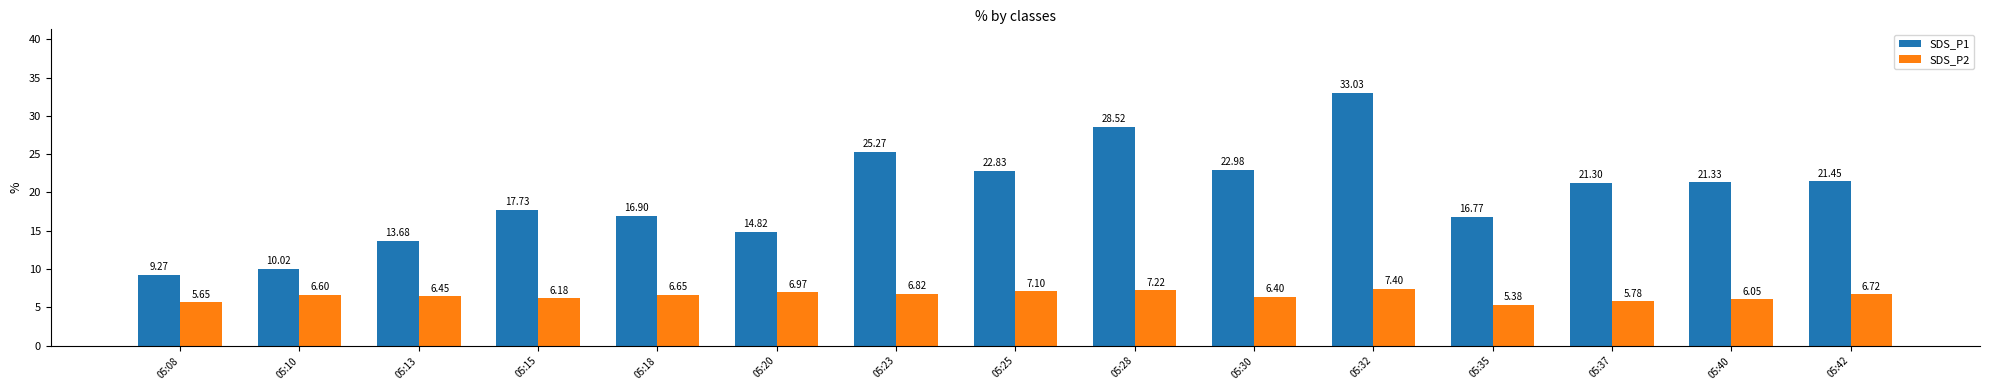

Which series has the widest spread of values?

SDS_P1